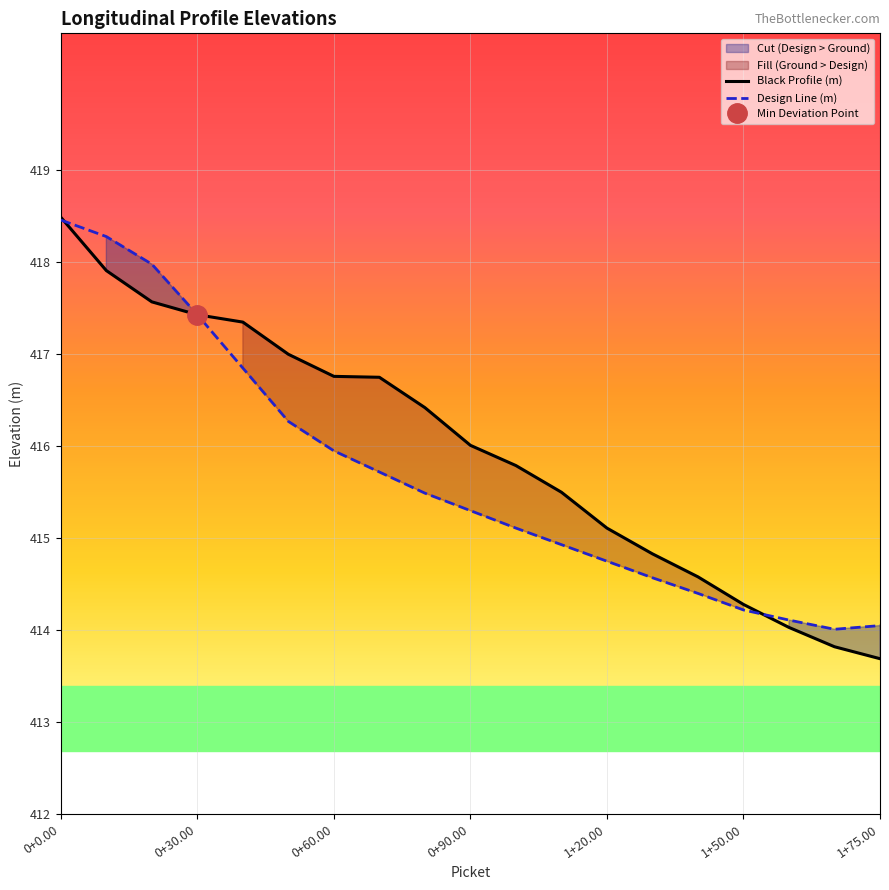

What is the lowest value of the Design Line (m) series?

414.0